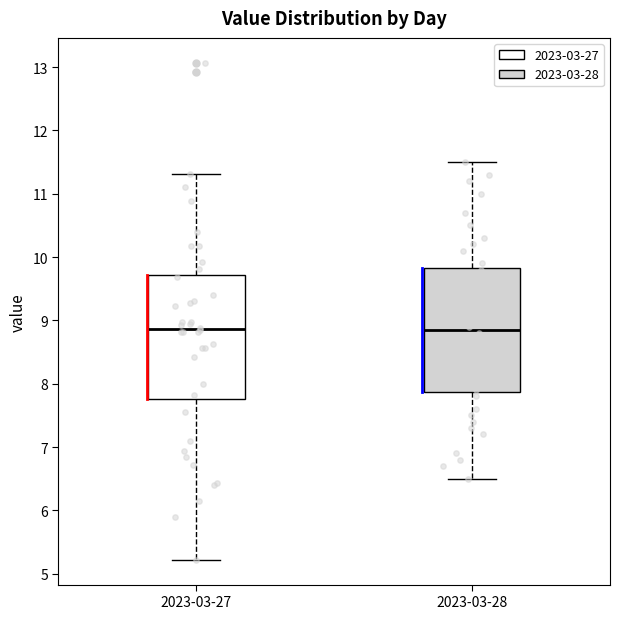

Reading left to right, transcribe this box plot: for each box, give where its median line is, the range the box spans, and where its two whiskers end, as read against the y-axis. The values are not printed on the chart, so give them approximately, as read against the axis.

2023-03-27: median 8.9, box 7.8 to 9.7, whiskers 5.2 to 11.3
2023-03-28: median 8.9, box 7.9 to 9.8, whiskers 6.5 to 11.5